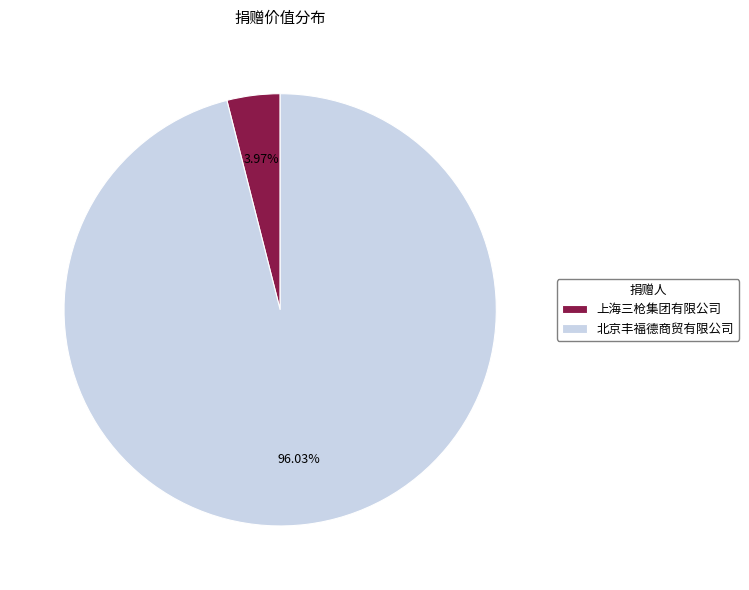

How many slices are in this pie chart?

2